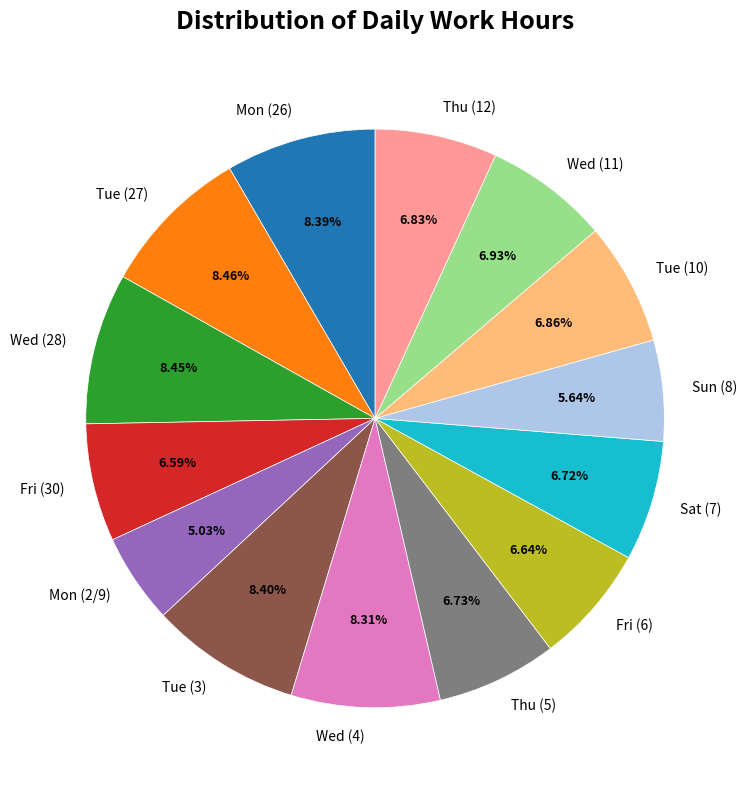

Which category has the smallest portion of the pie?

Mon (2/9)